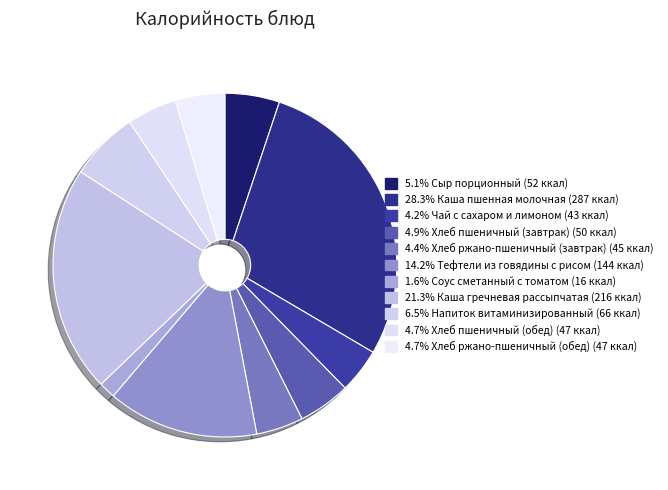

How many slices are in this pie chart?

11